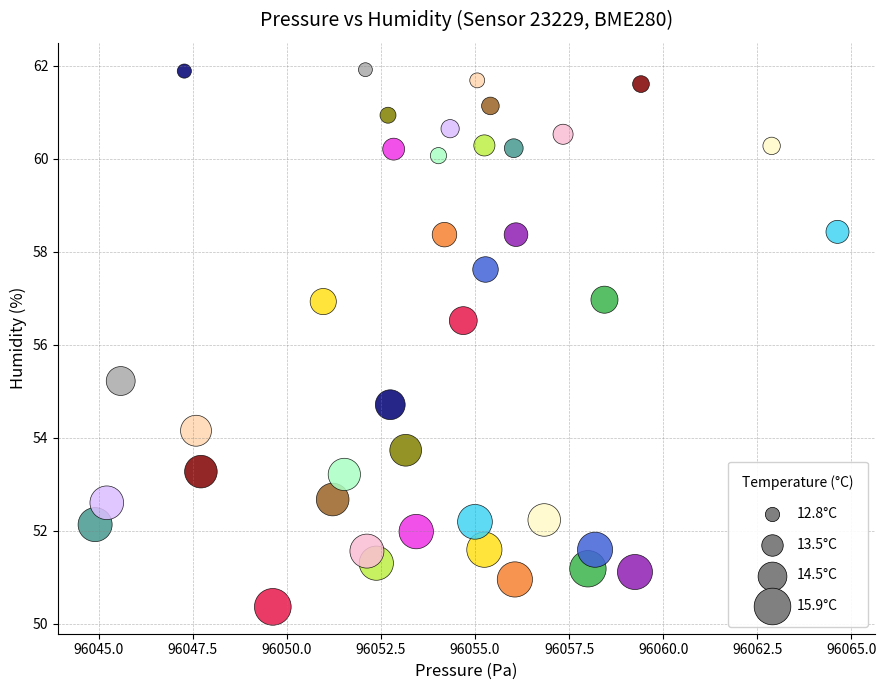

What is the range of X values (max minus min)?

19.7